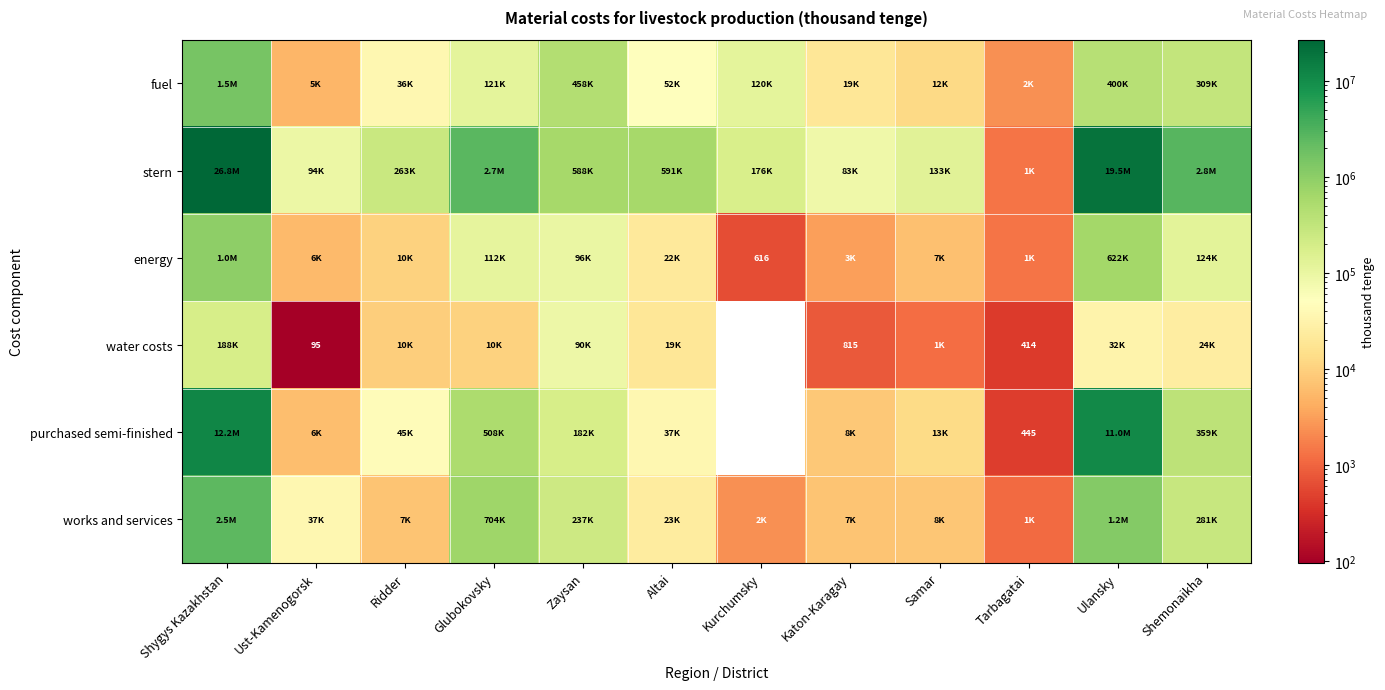

What is the average value of the water costs series?

31295